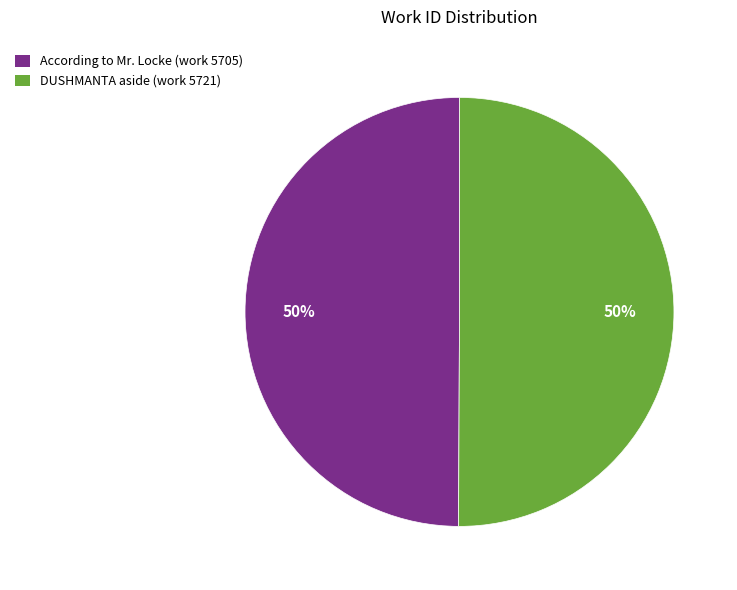

What percentage is the DUSHMANTA aside (work 5721) slice, to the nearest percent?

50%